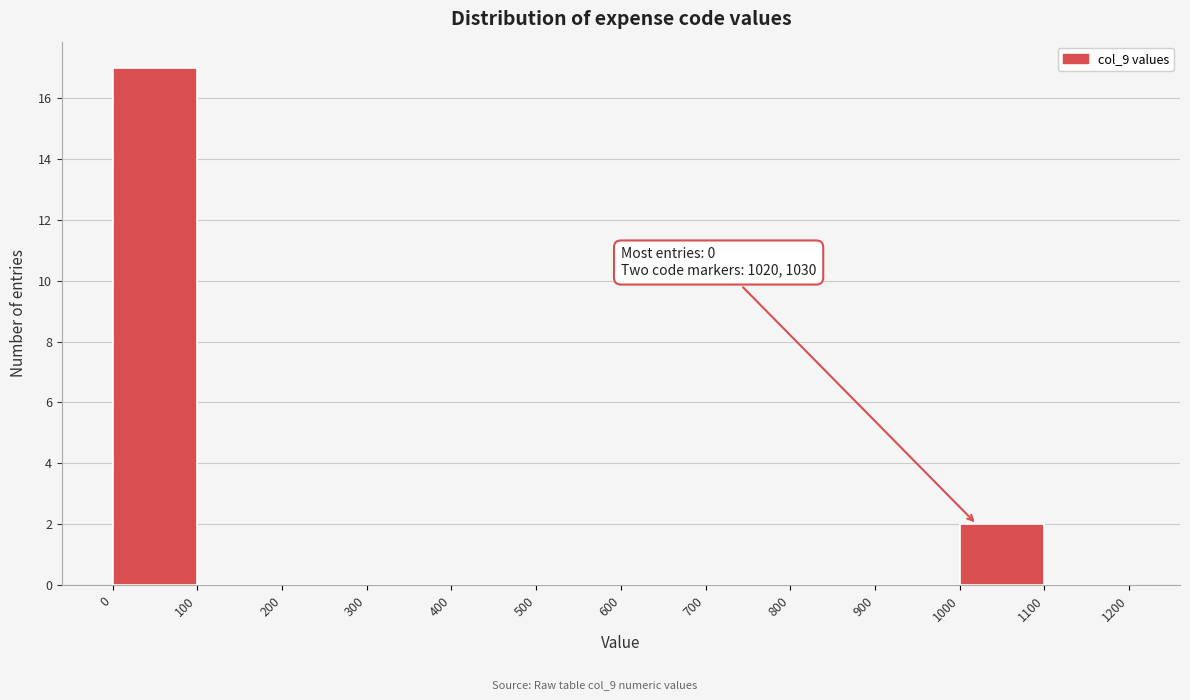

Which range on the x-axis has the tallest bar?

0 to 100